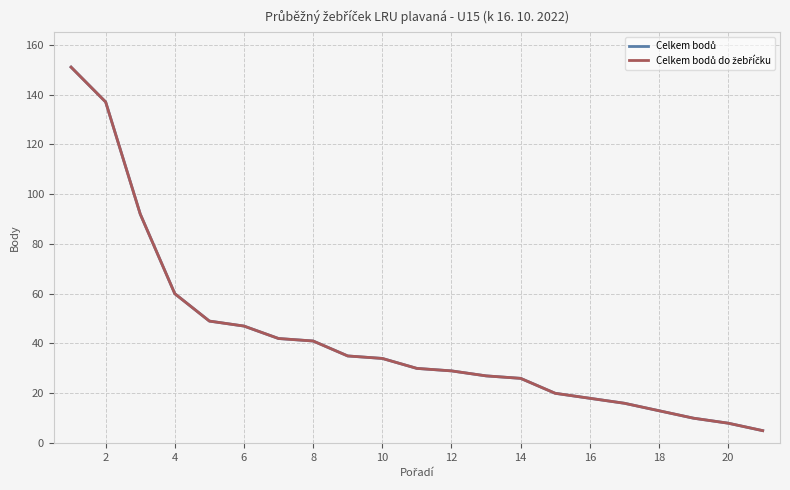

Which series has the largest range (max minus min)?

Celkem bodů